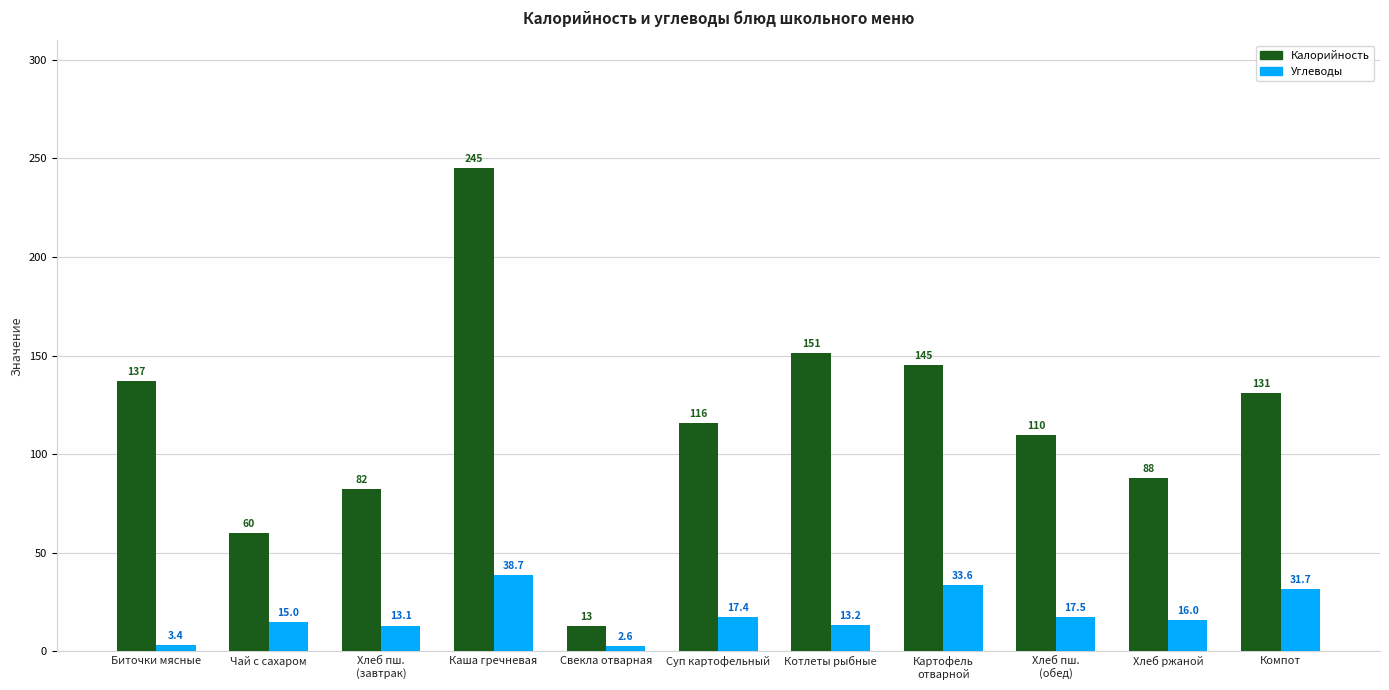

Where does the Калорийность series first go above 115?

Биточки мясные